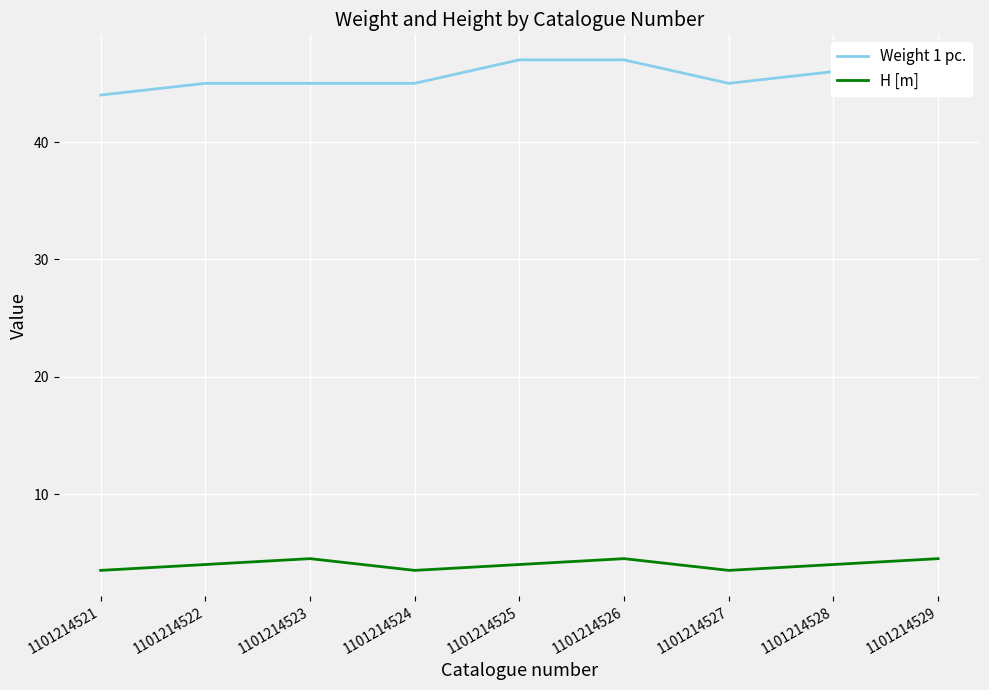

What is the maximum value shown in the chart?

47.0